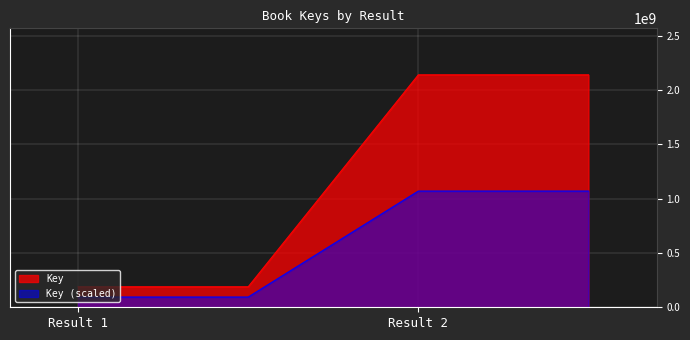

How many distinct data groups are displayed?

2